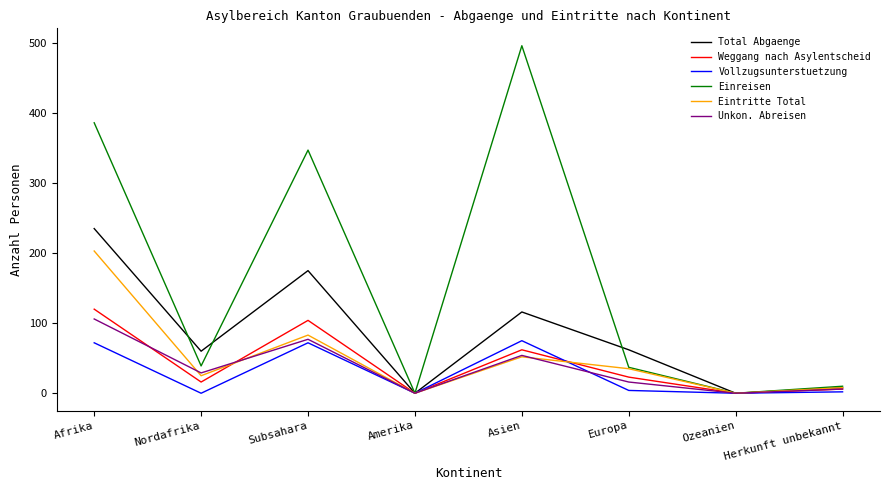

Where is Eintritte Total nearest to the value 101?

Subsahara